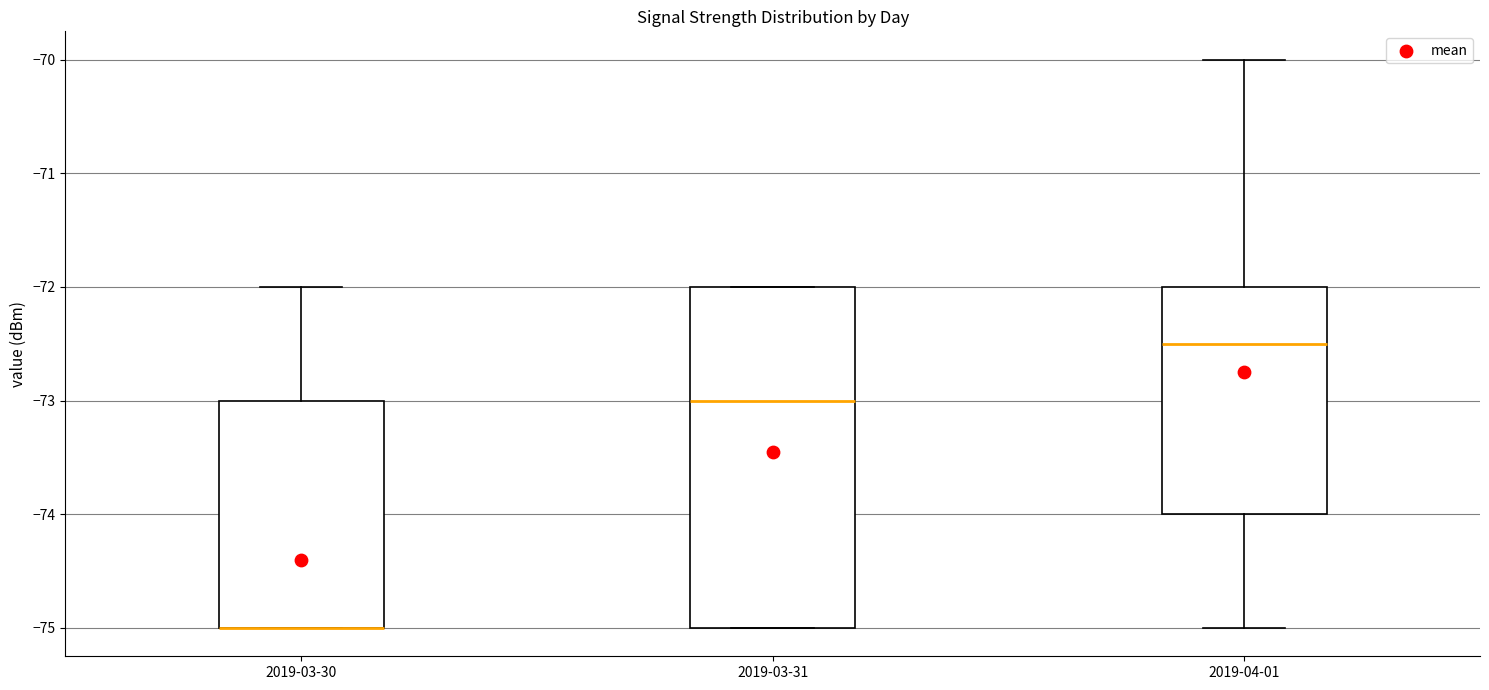

Reading left to right, transcribe this box plot: for each box, give where its median line is, the range the box spans, and where its two whiskers end, as read against the y-axis. The values are not printed on the chart, so give them approximately, as read against the axis.

2019-03-30: median -75.0 (drawn on the box's lower edge), box -75.0 to -73.0, whiskers -75.0 to -72.0
2019-03-31: median -73.0, box -75.0 to -72.0, whiskers -75.0 to -72.0
2019-04-01: median -72.5, box -74.0 to -72.0, whiskers -75.0 to -70.0